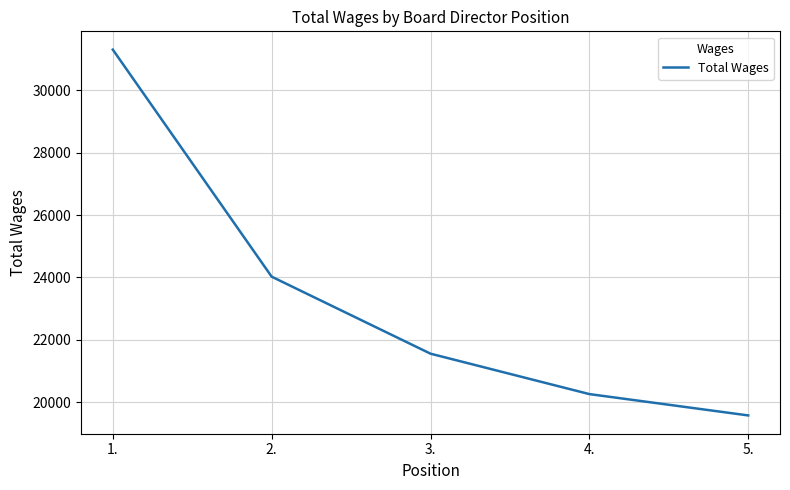

List the labels in order of value, smallest first.

5., 4., 3., 2., 1.